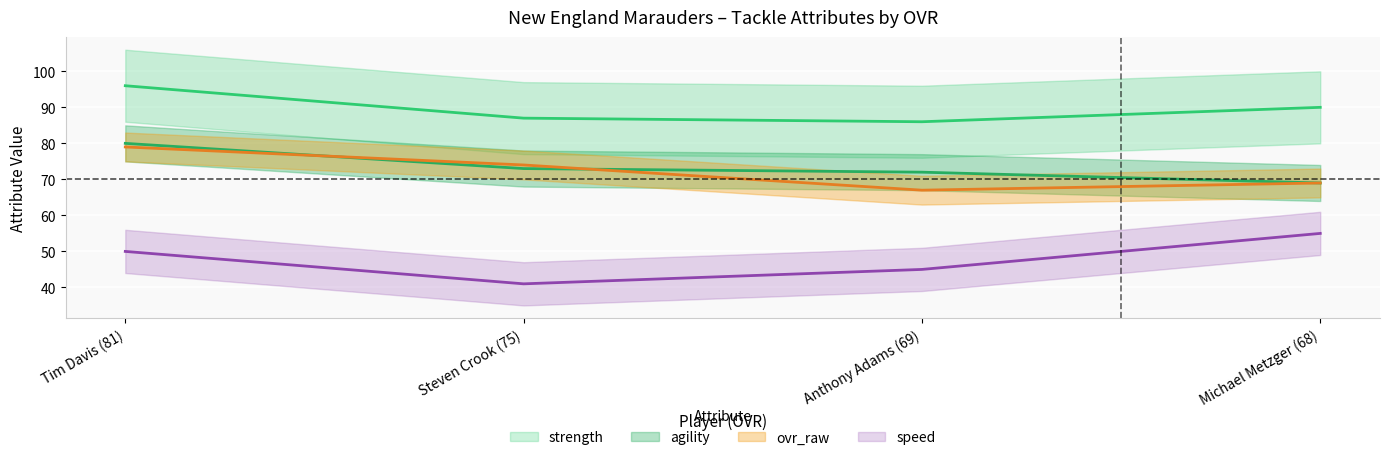

Reading left to right, list all the values displayed in this chart.

ovr_raw: Tim Davis (81)=79	Steven Crook (75)=74	Anthony Adams (69)=67	Michael Metzger (68)=69
strength: Tim Davis (81)=96	Steven Crook (75)=87	Anthony Adams (69)=86	Michael Metzger (68)=90
speed: Tim Davis (81)=50	Steven Crook (75)=41	Anthony Adams (69)=45	Michael Metzger (68)=55
agility: Tim Davis (81)=80	Steven Crook (75)=73	Anthony Adams (69)=72	Michael Metzger (68)=69